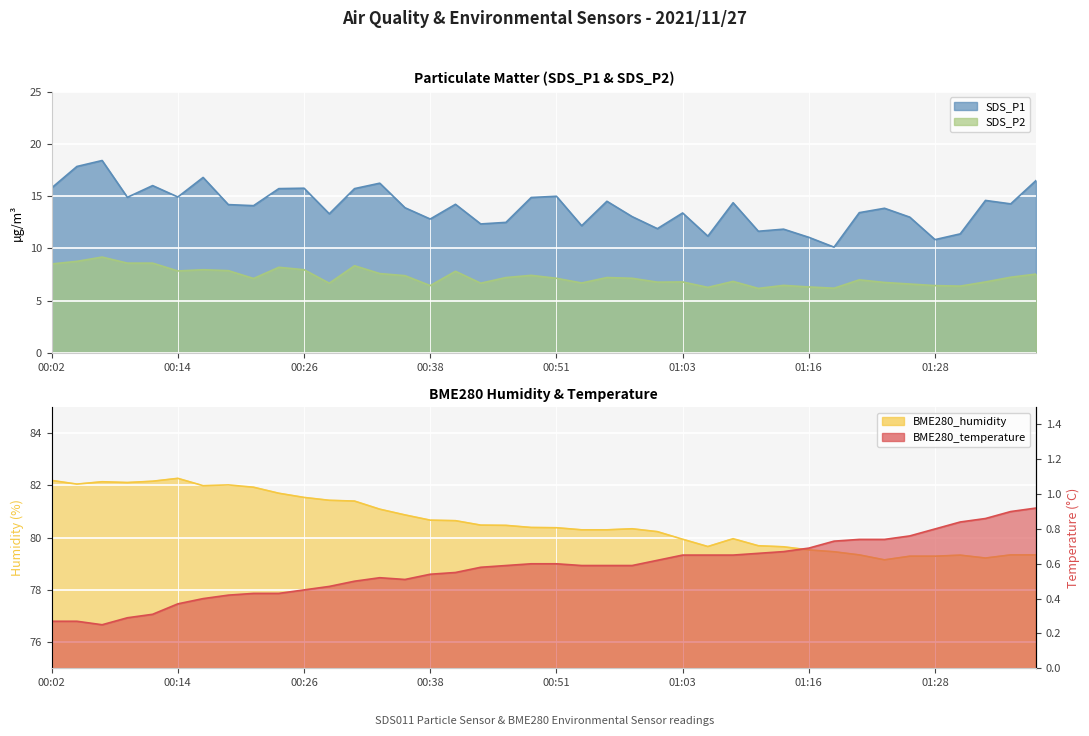

How many lines are shown in the chart?

4